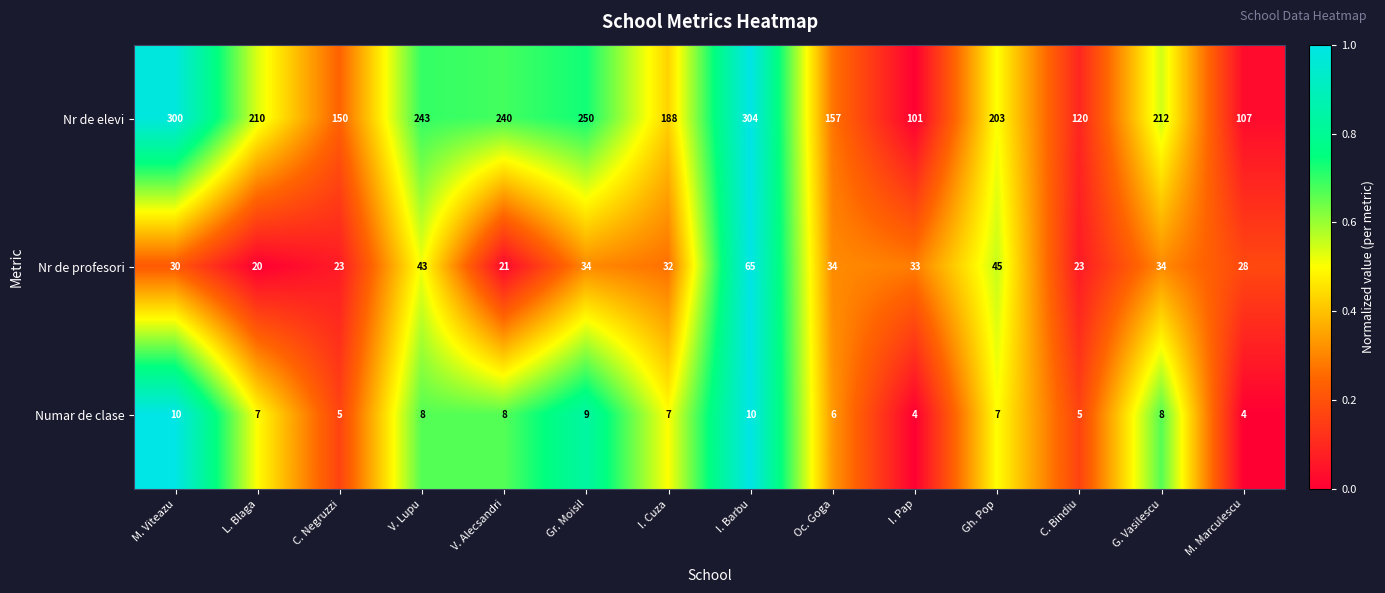

At how many categories does at least one series exceed 132?

11